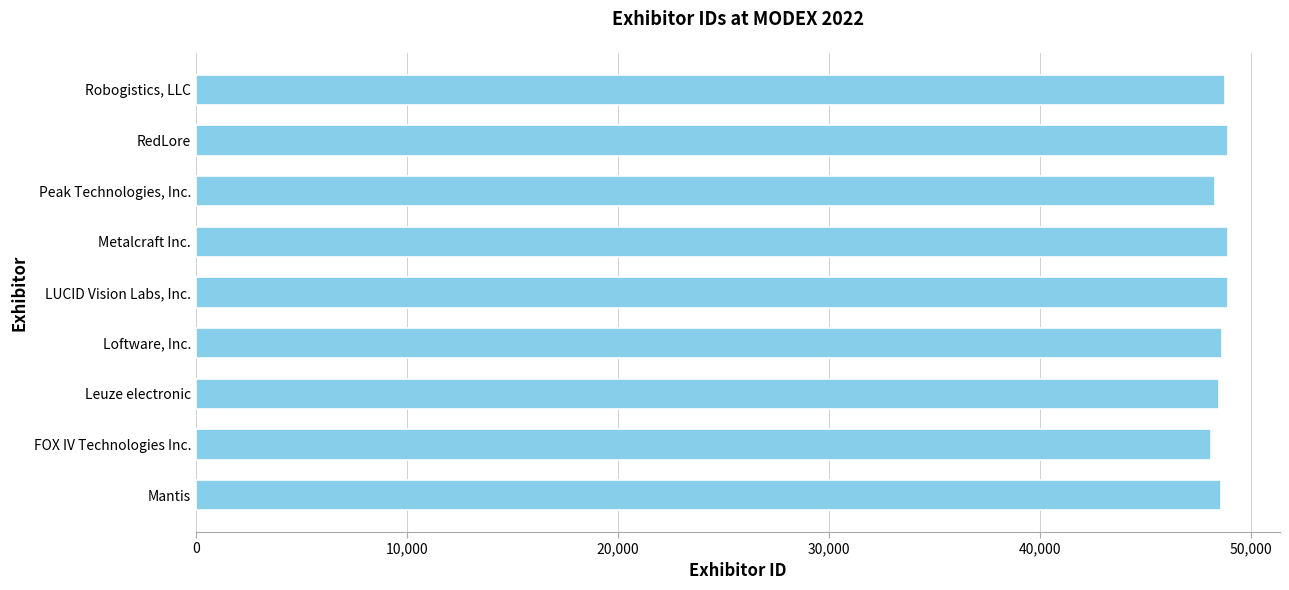

List the labels in order of value, smallest first.

FOX IV Technologies Inc., Peak Technologies, Inc., Leuze electronic, Mantis, Loftware, Inc., Robogistics, LLC, Metalcraft Inc., LUCID Vision Labs, Inc., RedLore